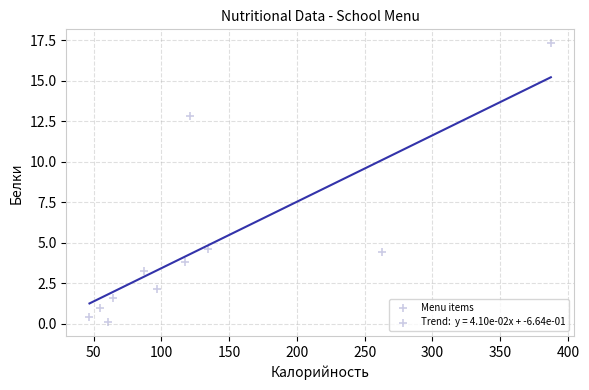

What is the average X value?

130.4